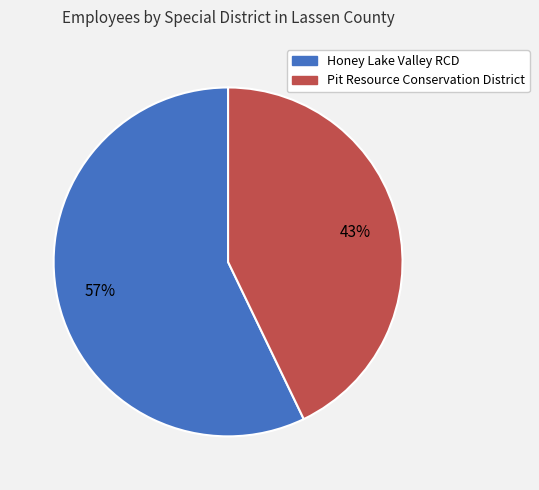

Which has a higher value, Honey Lake Valley RCD or Pit Resource Conservation District?

Honey Lake Valley RCD